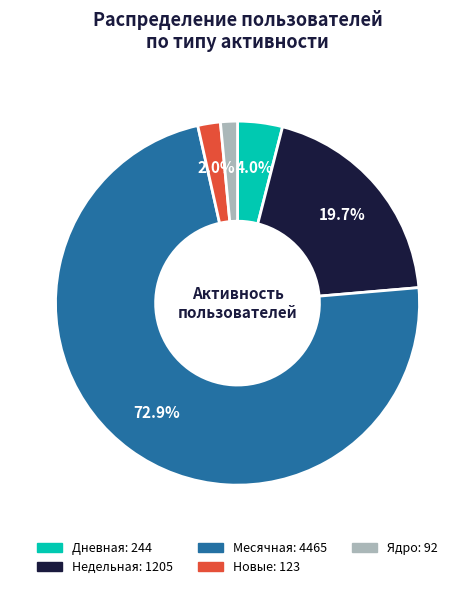

To the nearest percent, what is the difference between the largest and smallest slice percentages?

71%